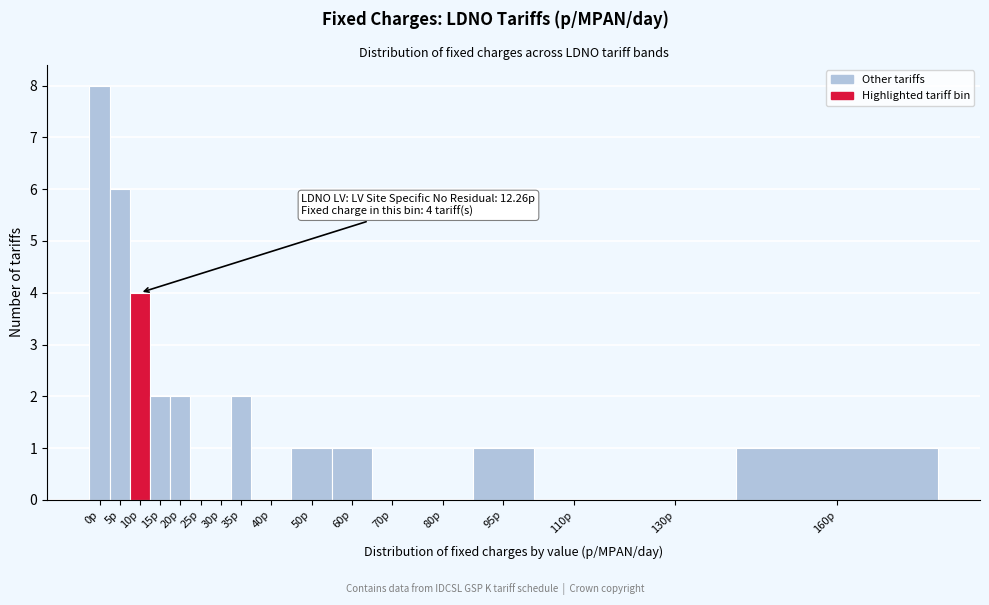

Reading right to left, what are all the values shown in this chart?

160p=1	130p=0	110p=0	95p=1	80p=0	70p=0	60p=1	50p=1	40p=0	35p=2	30p=0	25p=0	20p=2	15p=2	10p=4	5p=6	0p=8